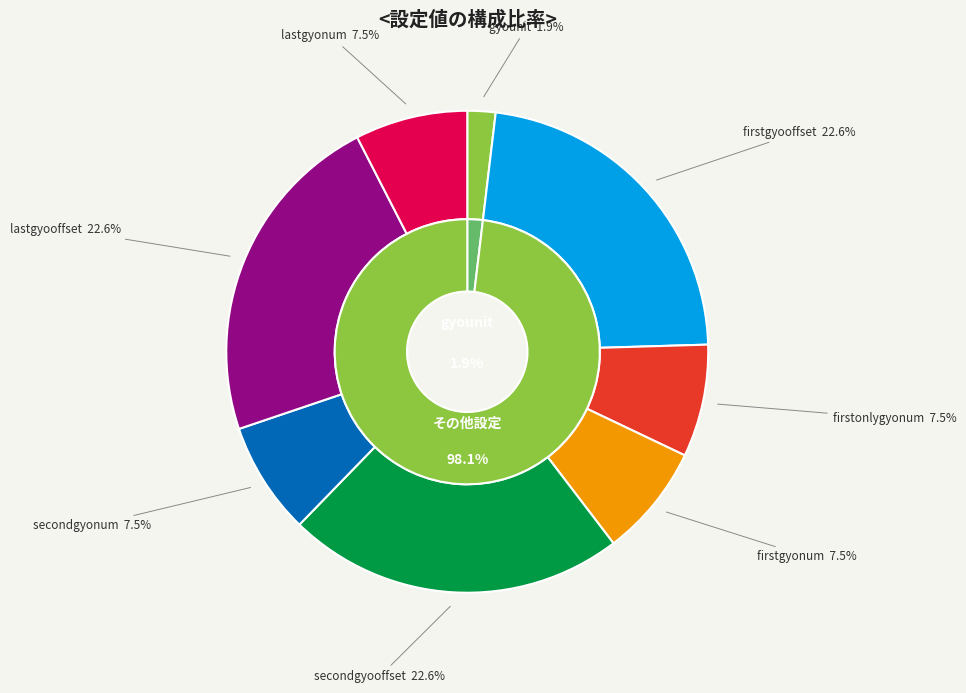

True or false: firstgyooffset accounts for 23% of the total.

True